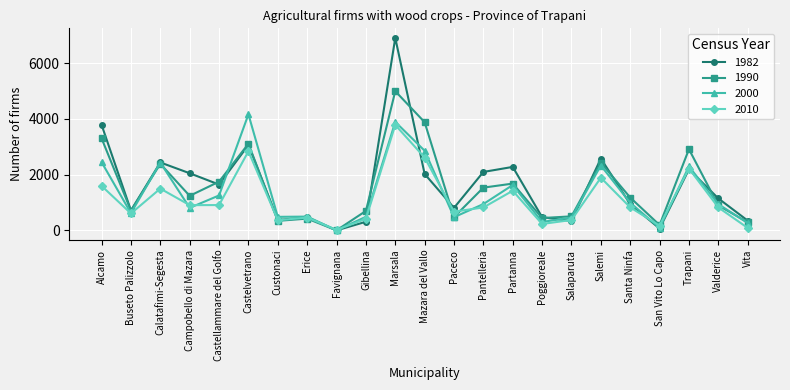

What is the difference between the second highest and minimum values in the 2000 series?

3892